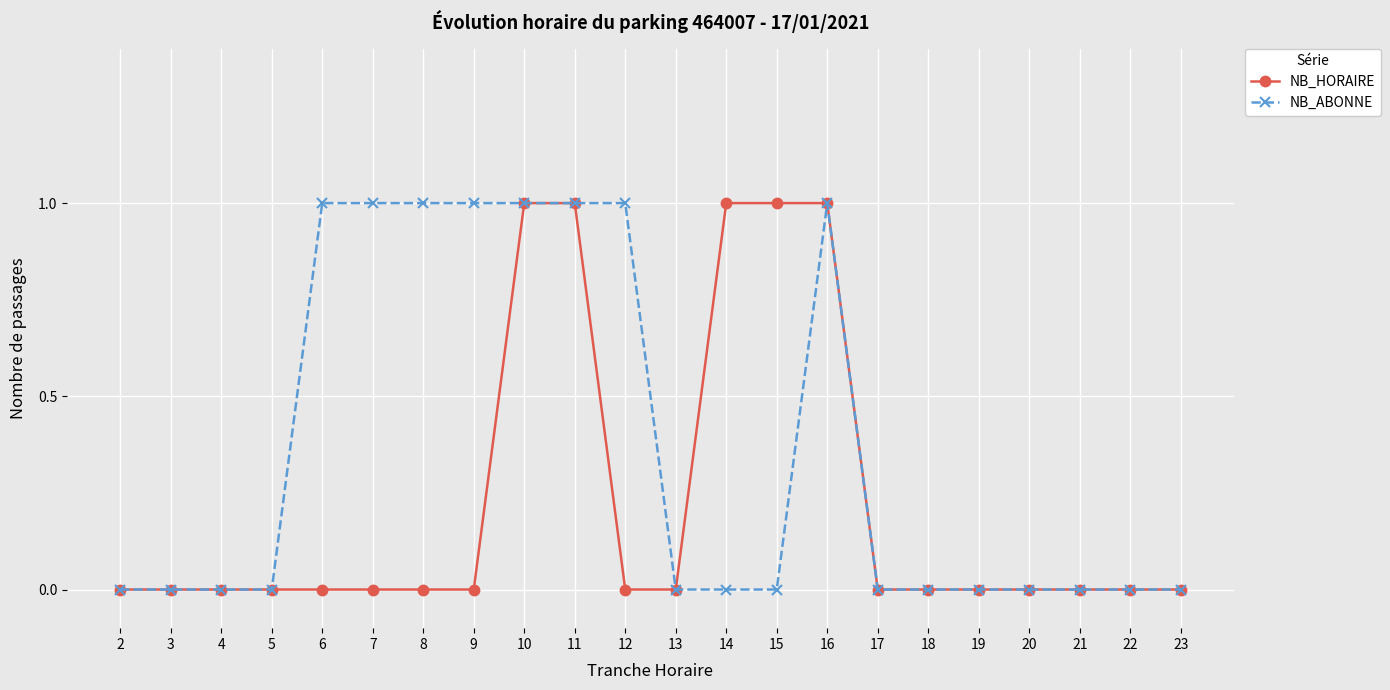

Does the chart display data point markers on the line(s)?

Yes